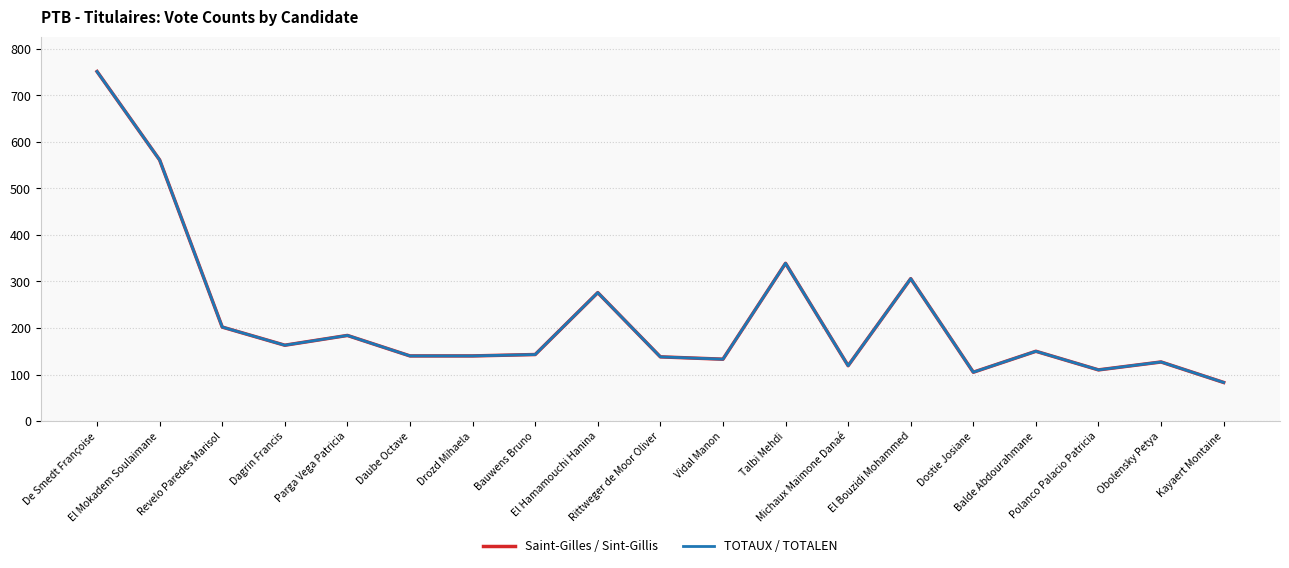

At which label does Saint-Gilles / Sint-Gillis reach its minimum?

Kayaert Montaine